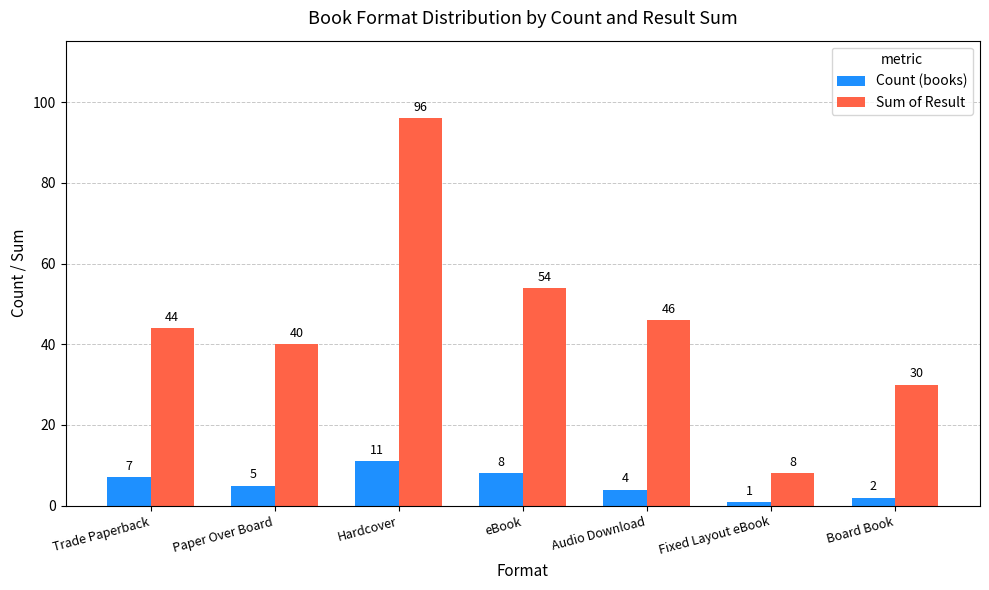

At which category is the sum across all series the highest?

Hardcover